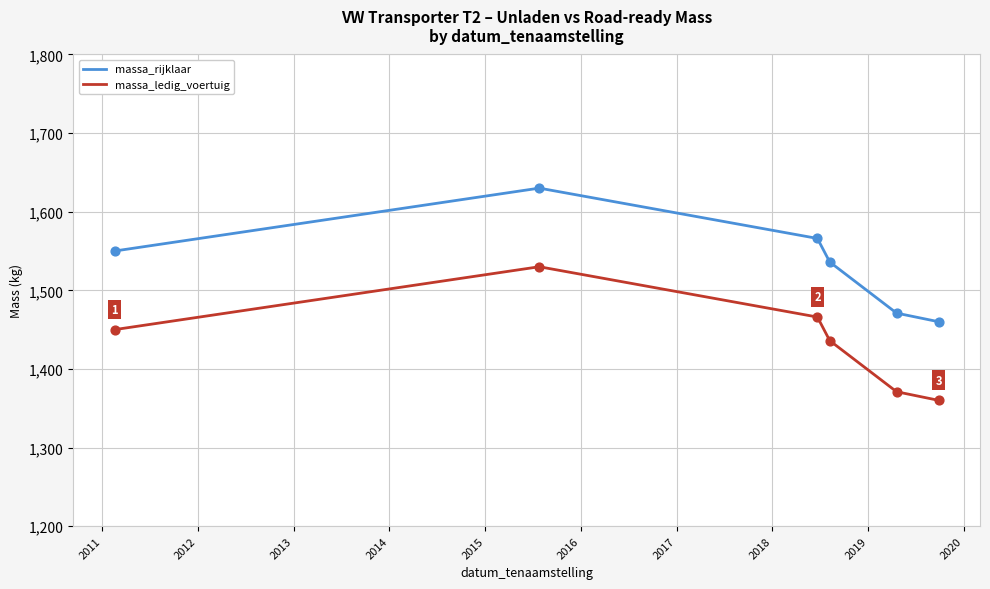

Which series has the largest total across all categories?

massa_rijklaar